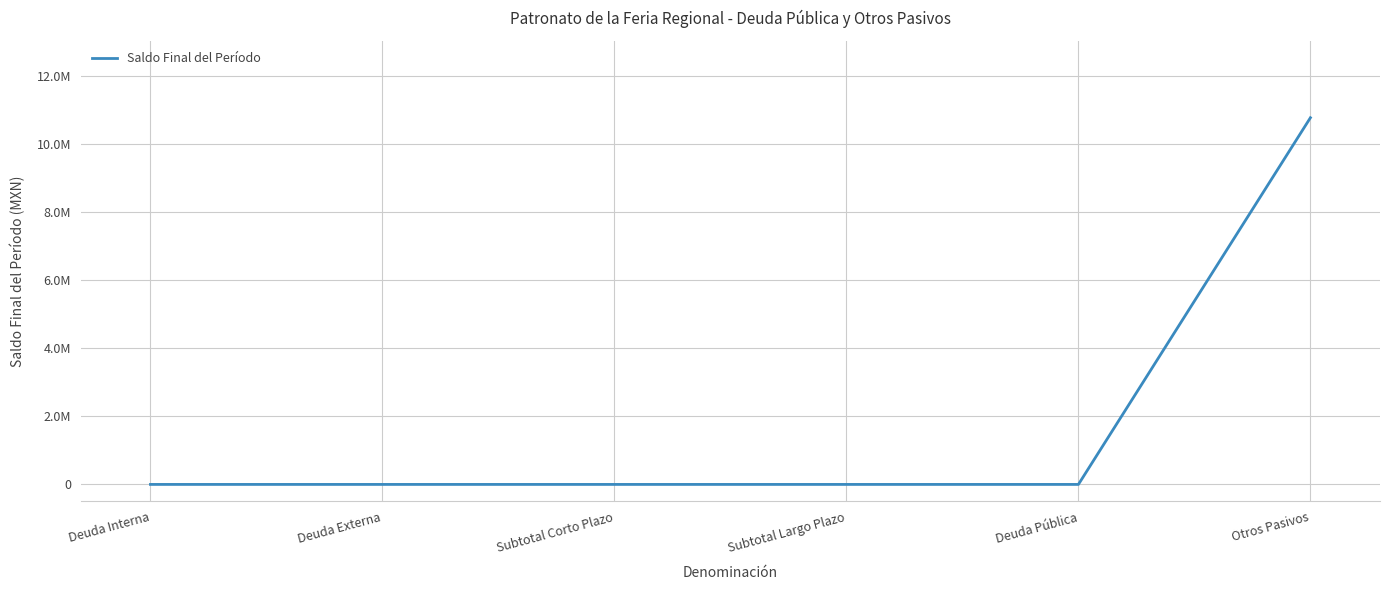

Is this an area chart (filled region under the line)?

No